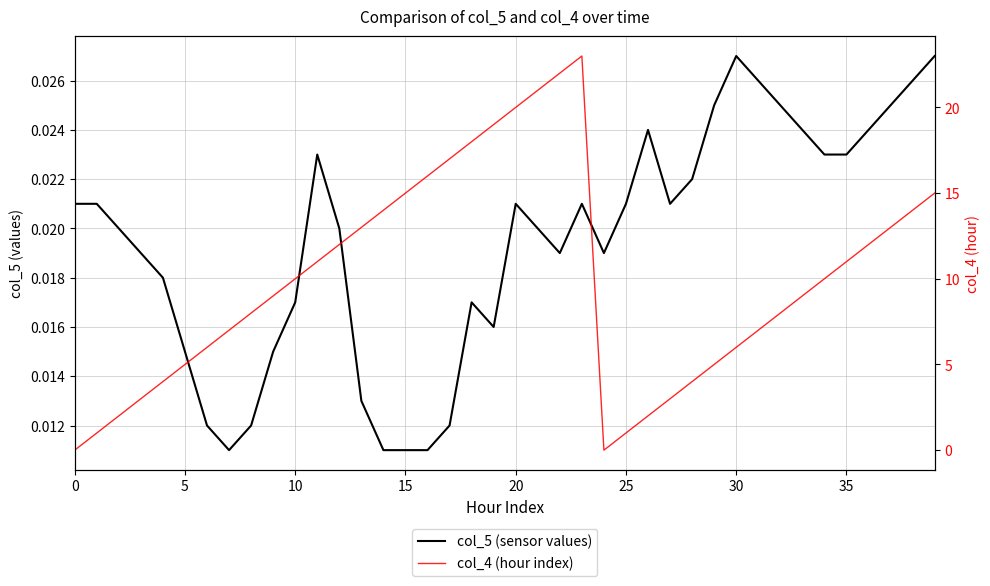

How many values in col_4 (hour index) are above zero?

38